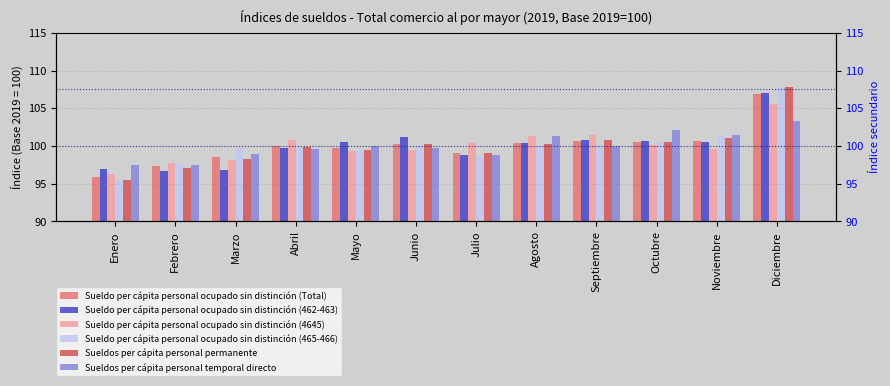

What is the label of the 2nd bar from the right?

Noviembre